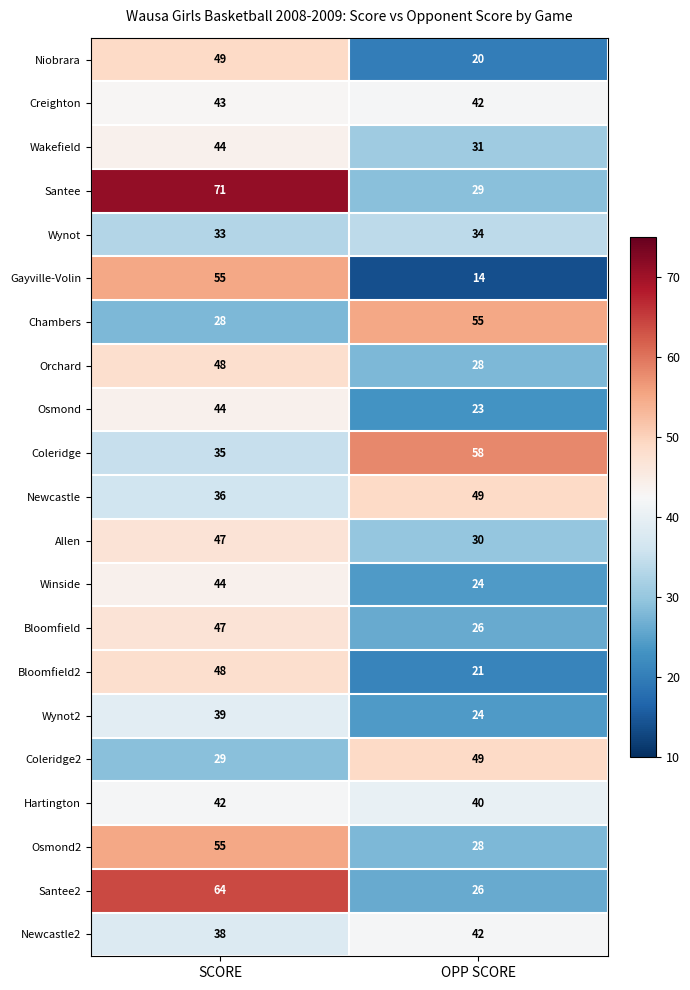

What is the sum of the Newcastle2 values at SCORE and OPP SCORE?

80